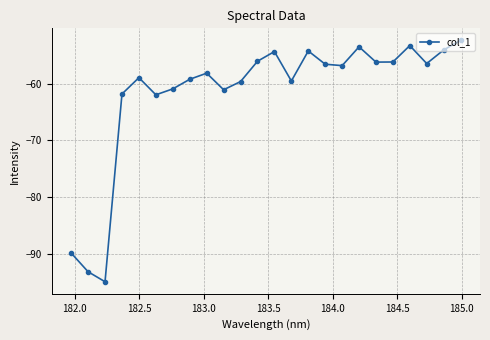

What is the difference between the maximum and second lowest values?

40.7